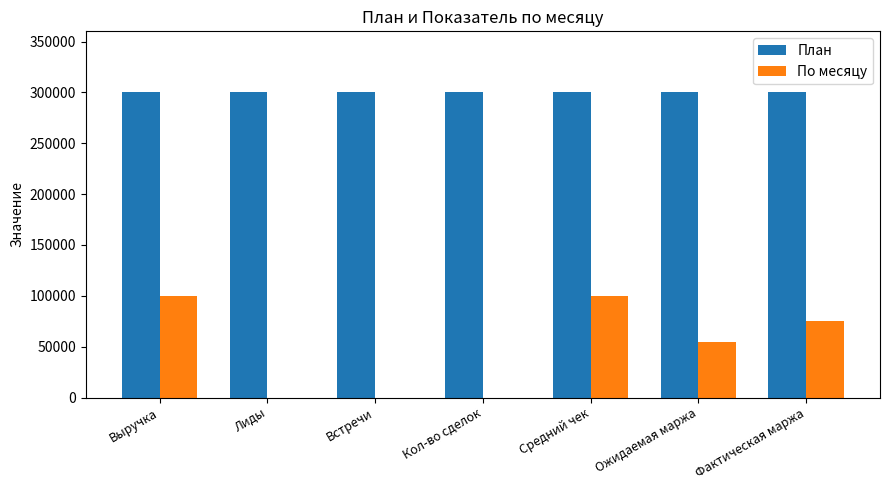

The value of План at Средний чек is 92535. True or false?

False